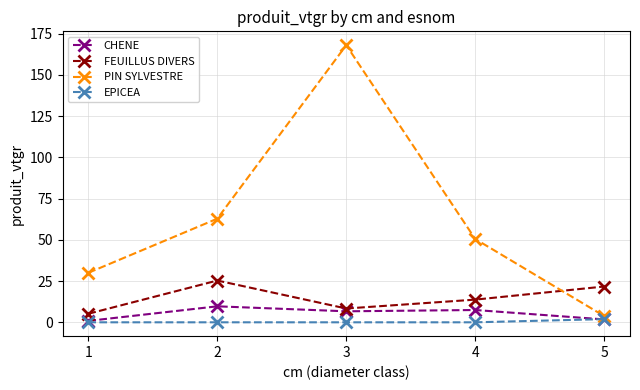

What is the sum of all CHENE values?

26.4